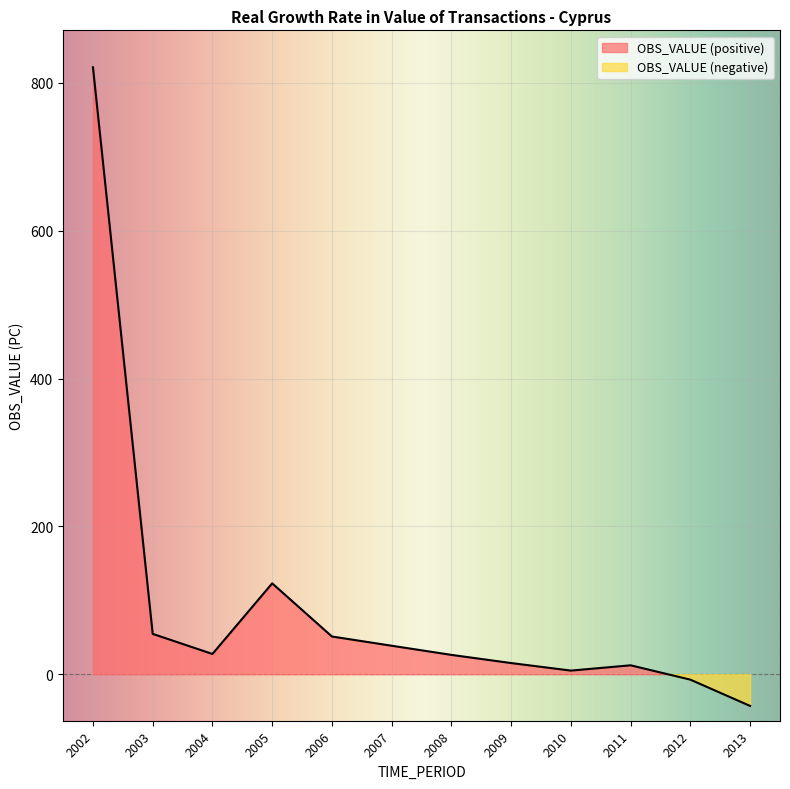

Reading left to right, list all the values displayed in this chart.

2002=821.2	2003=54.6	2004=27.4	2005=122.9	2006=51.0	2007=38.5	2008=26.2	2009=15.1	2010=4.9	2011=12.1	2012=-7.4	2013=-42.9